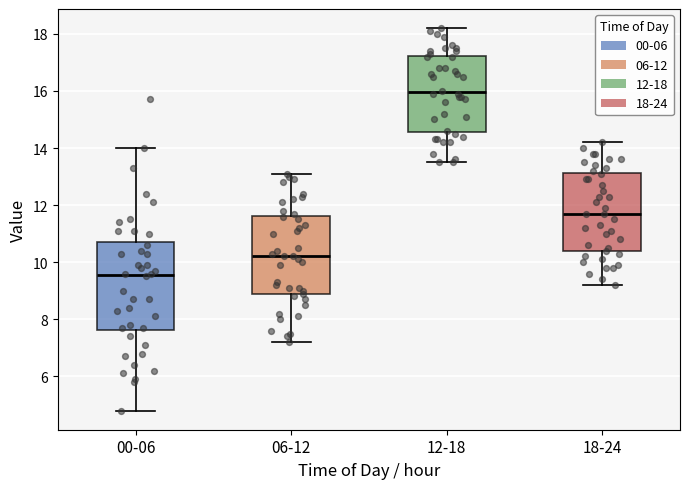

Comparing the boxes themselves (not the whiskers), which one is the tallest?

00-06